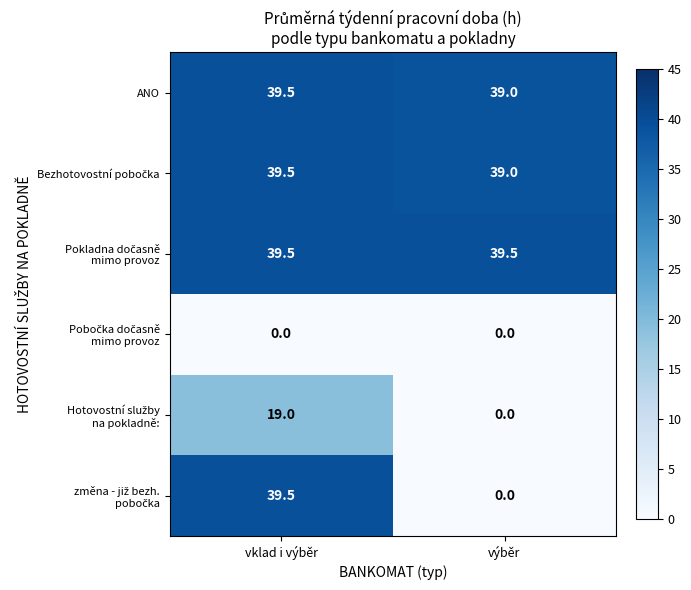

At how many categories does at least one series exceed 16?

2